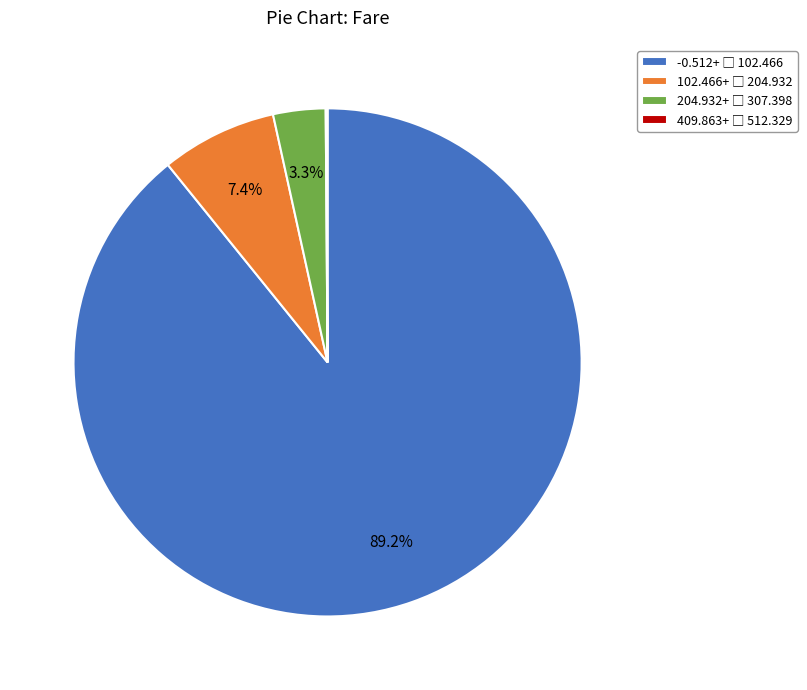

Does any single category account for the majority?

Yes